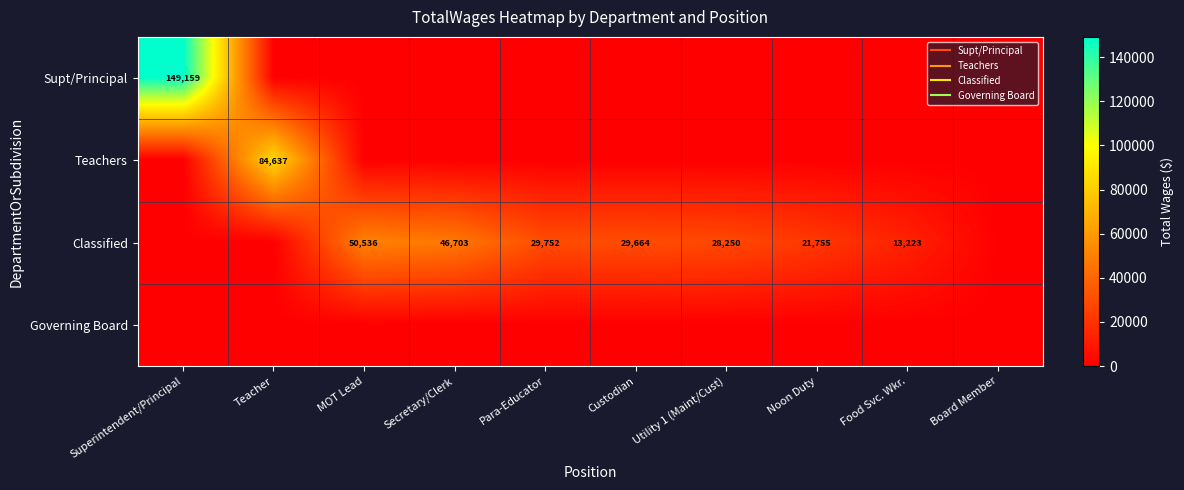

At Custodian, list the series in order from largest to smallest.

Classified, Supt/Principal, Teachers, Governing Board